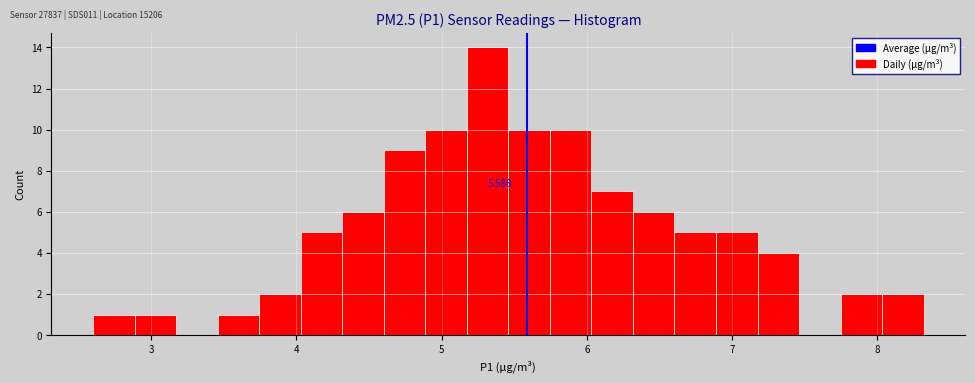

Around what value on the x-axis is the tallest bar? Give the approximate position of its centre, as read against the axis.

5.3